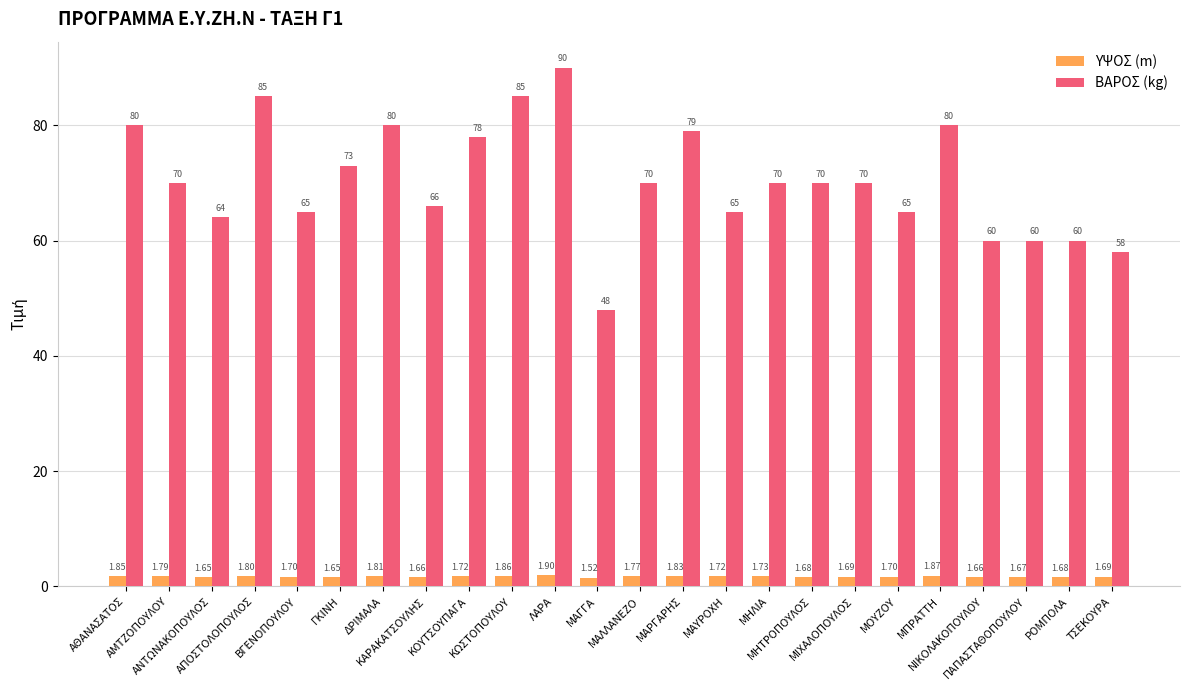

At which category is the sum across all series the highest?

ΛΑΡΑ